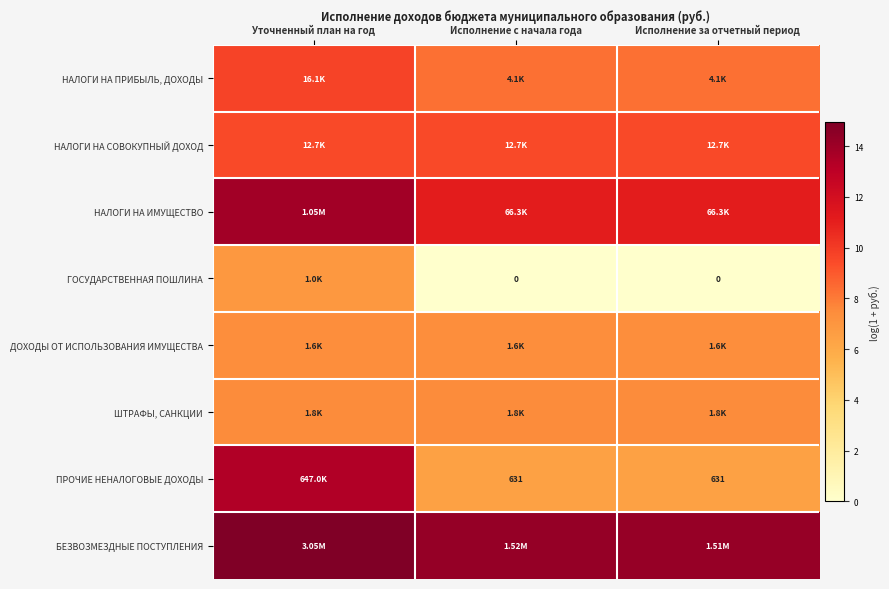

What is the minimum value for НАЛОГИ НА ПРИБЫЛЬ, ДОХОДЫ?

8.3